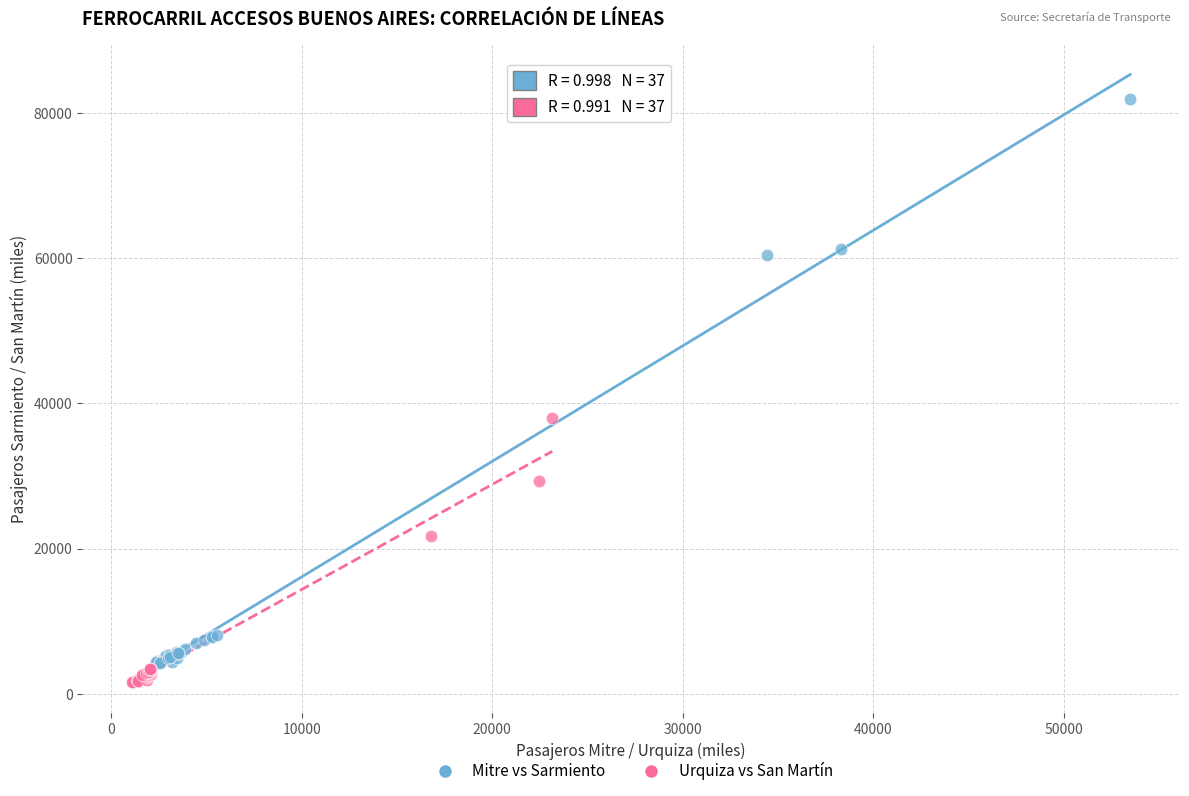

Which series contains the highest Y value?

Mitre vs Sarmiento